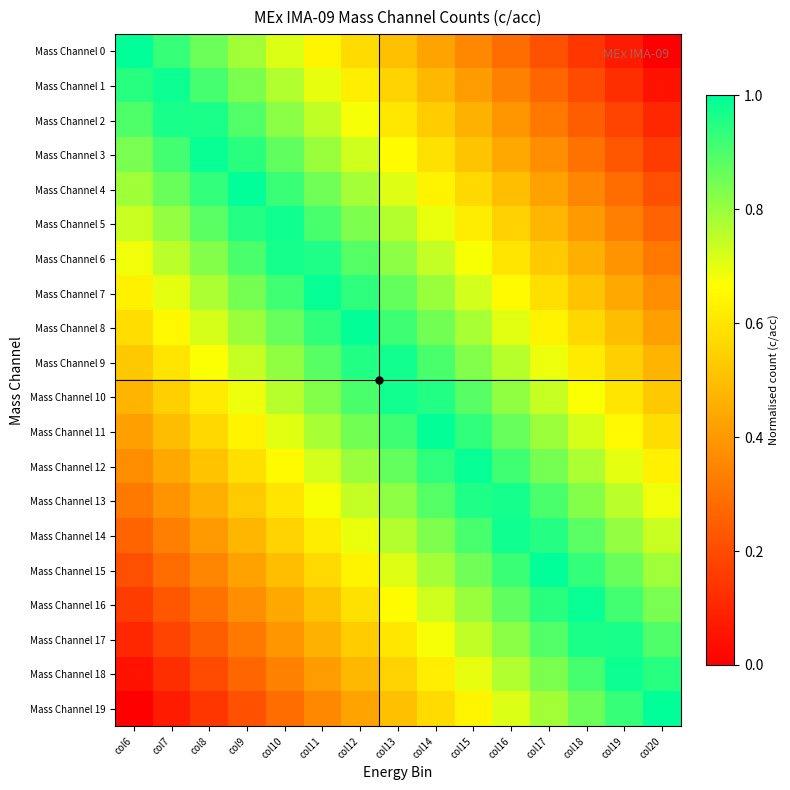

At which category is the sum across all series the highest?

col13